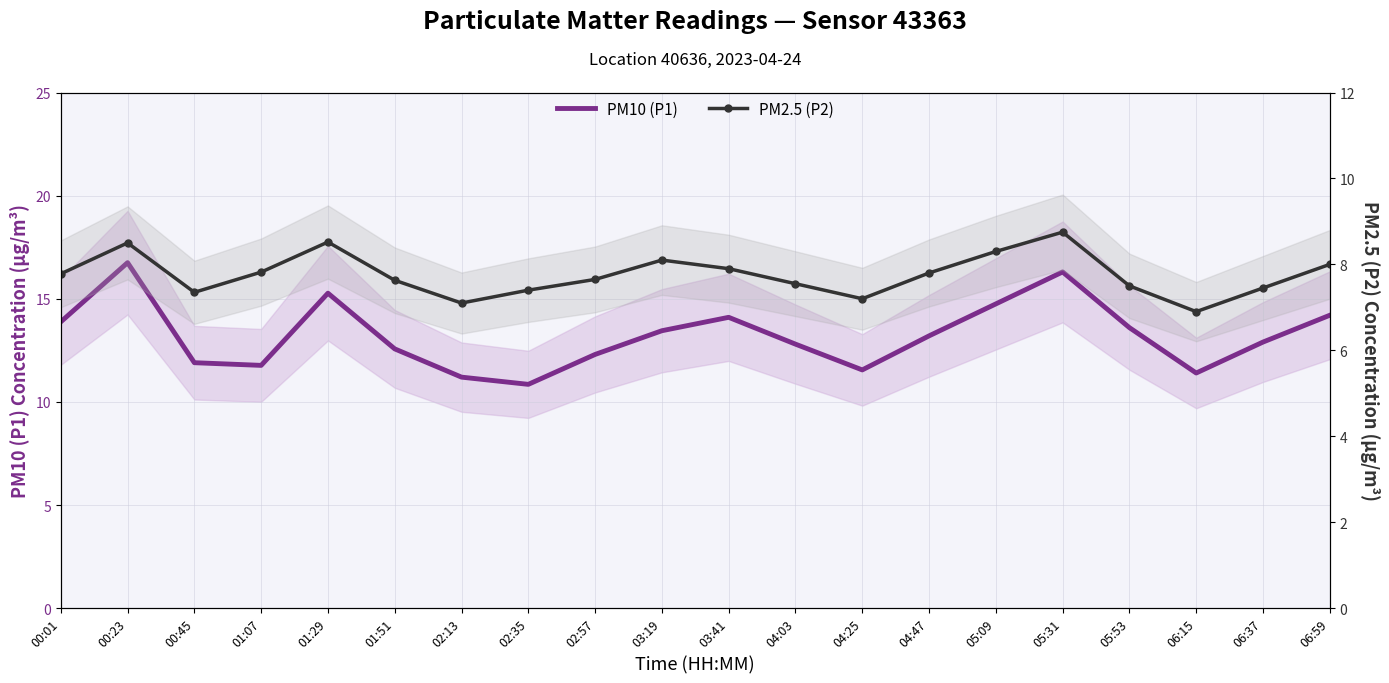

What is the greatest value displayed?

16.8